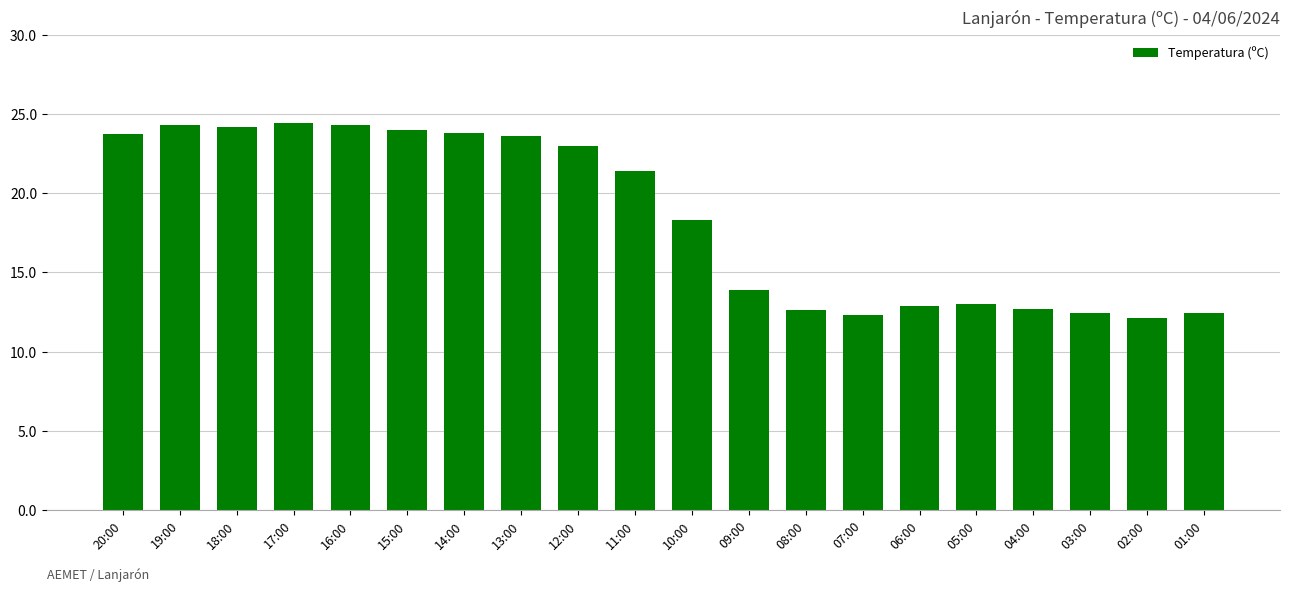

Approximately how many times larger is the value at 16:00 compared to 10:00?

1.3